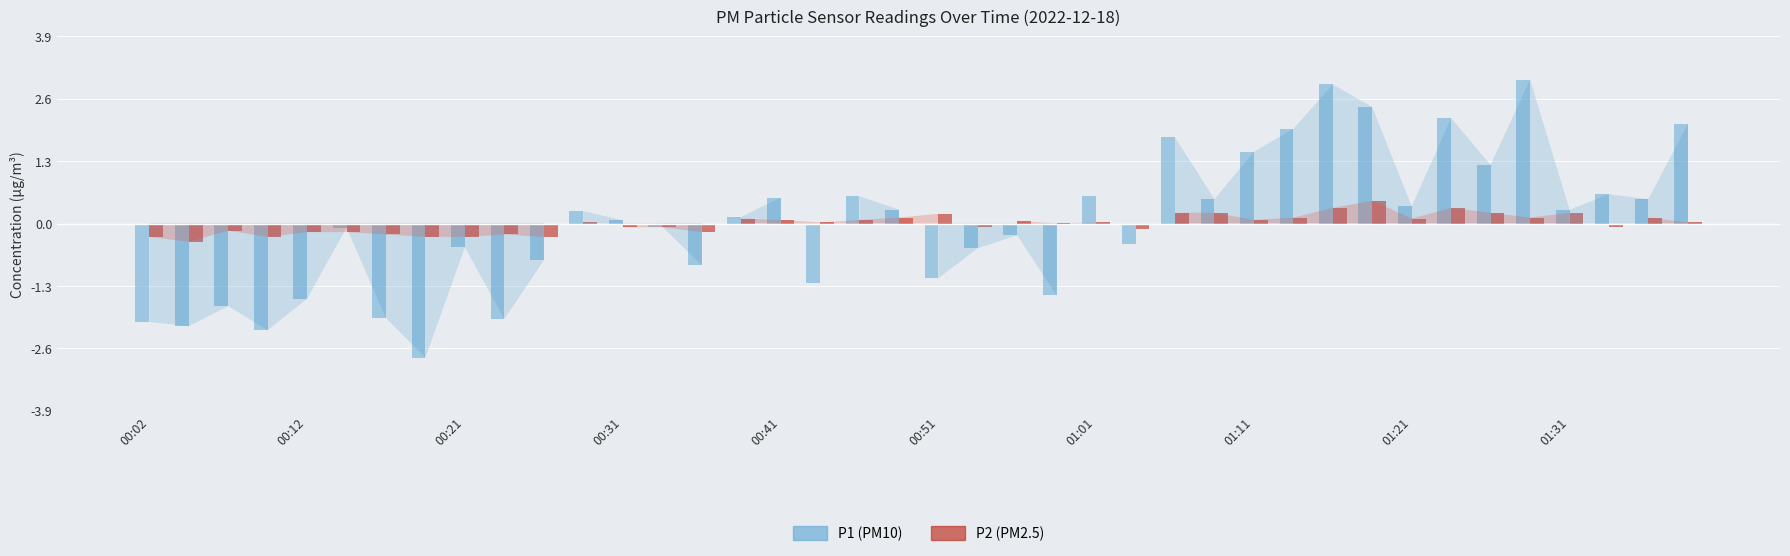

Between 00:21 and 01:11, which series saw the biggest shift?

P1